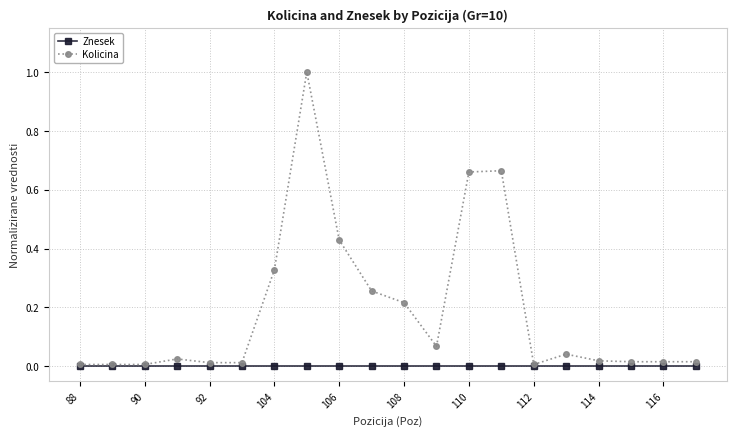

List the series in order of their overall mean, lowest first.

Znesek, Kolicina